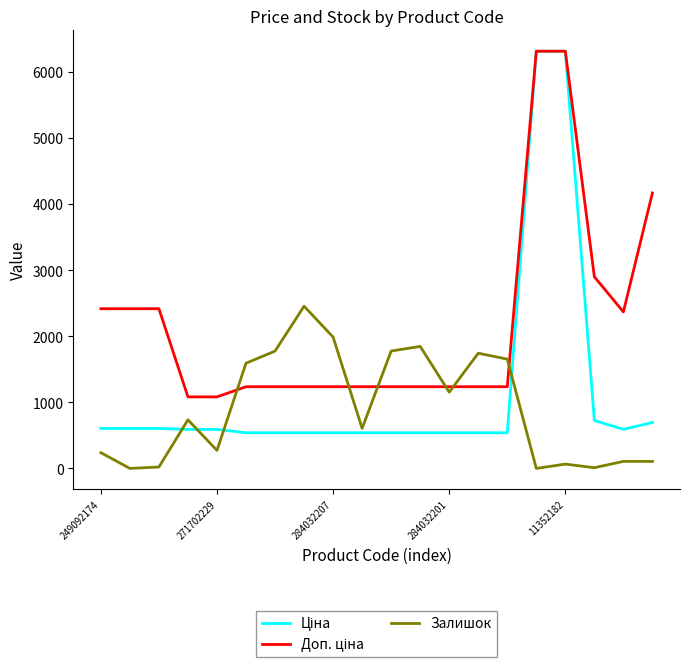

What is the greatest value displayed?

6308.8